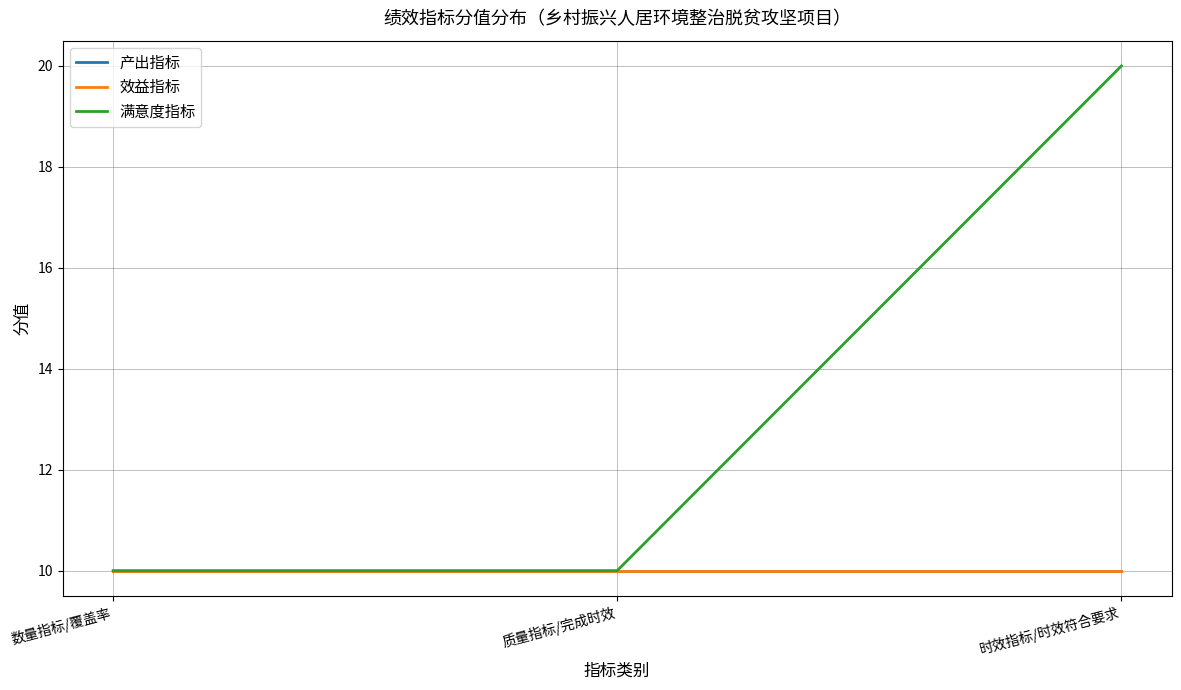

Is this an area chart (filled region under the line)?

No